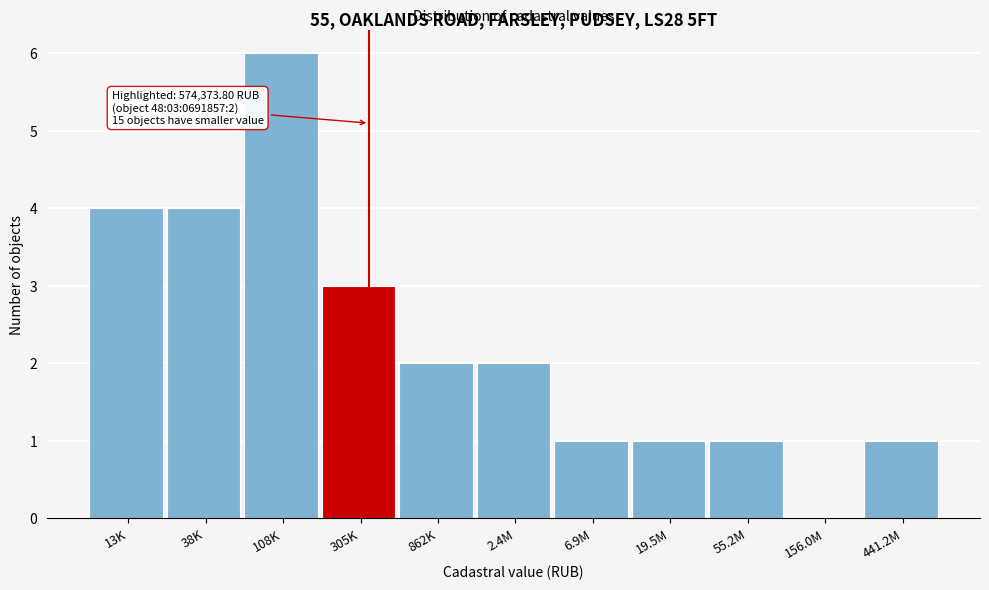

Reading left to right, transcribe all the data shown in this chart.

13K=4	38K=4	108K=6	305K=3	862K=2	2.4M=2	6.9M=1	19.5M=1	55.2M=1	156.0M=0	441.2M=1